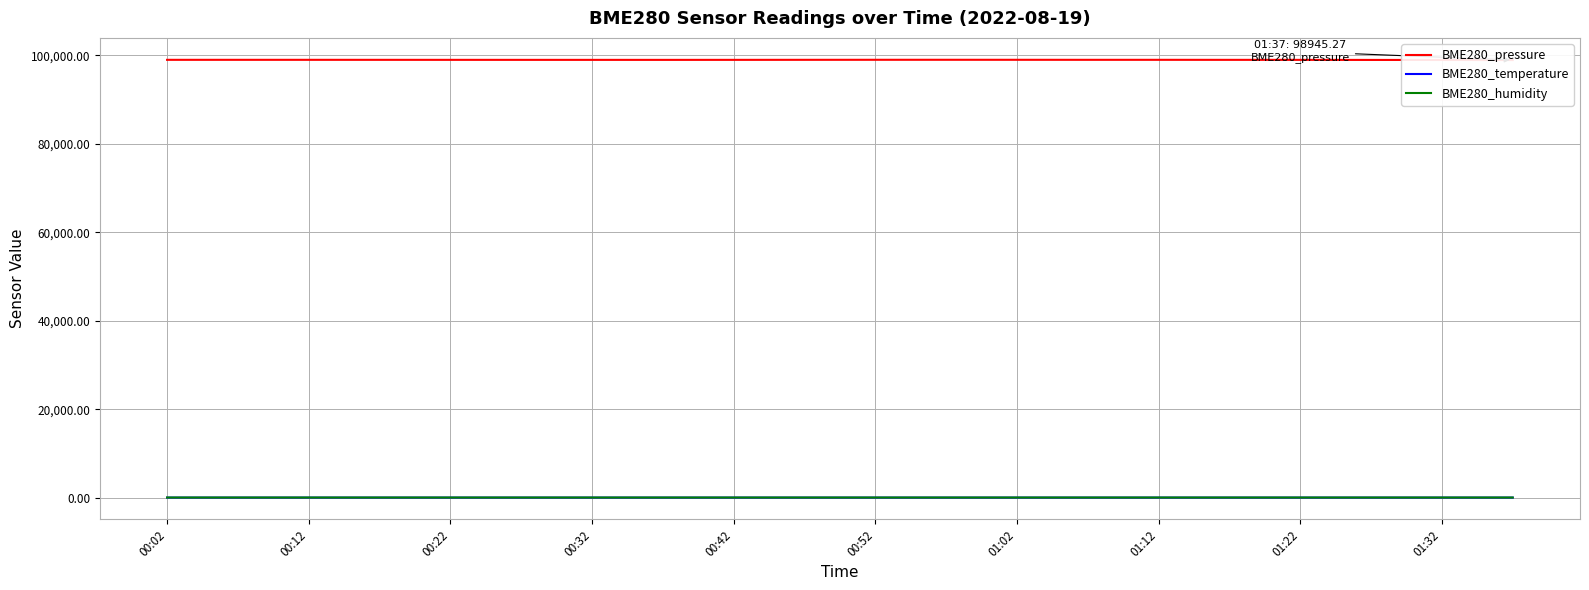

The BME280_temperature series shows 25.8 at 01:12. True or false?

True